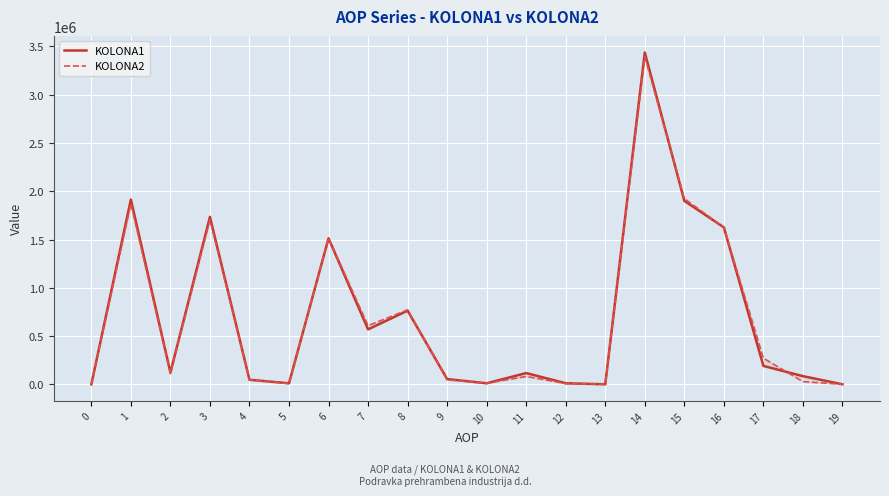

At which label does KOLONA2 first exceed 111037?

1